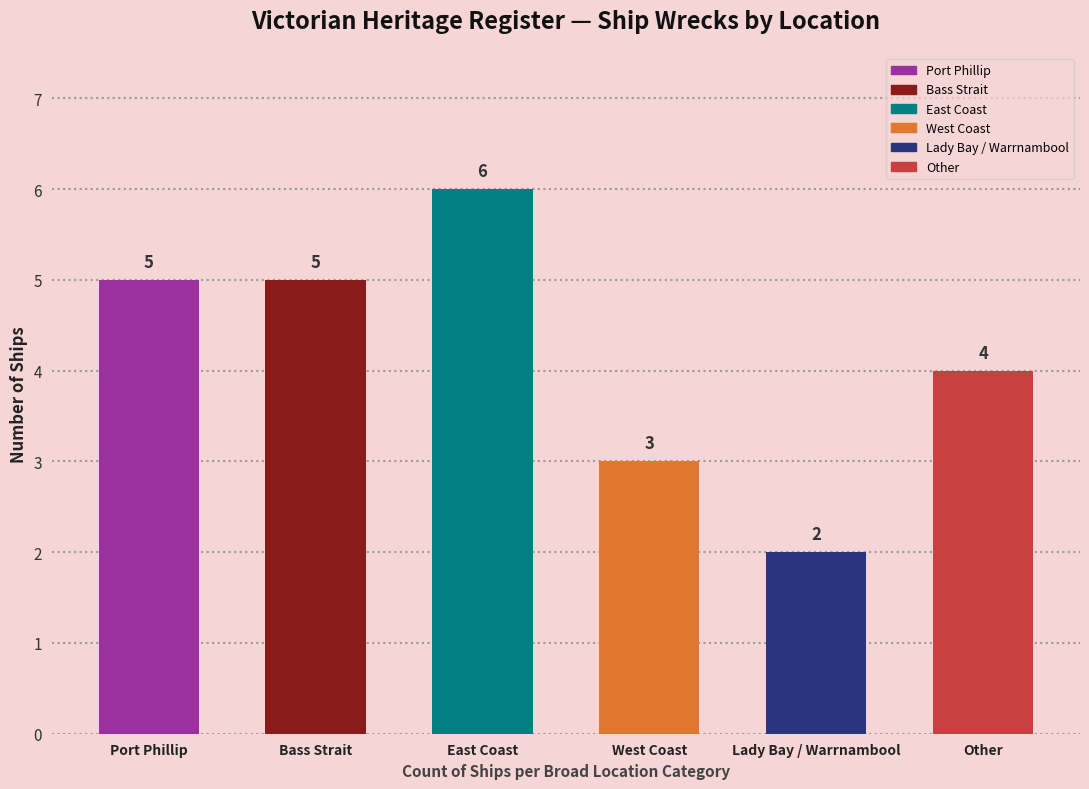

What is the minimum value shown in the chart?

2